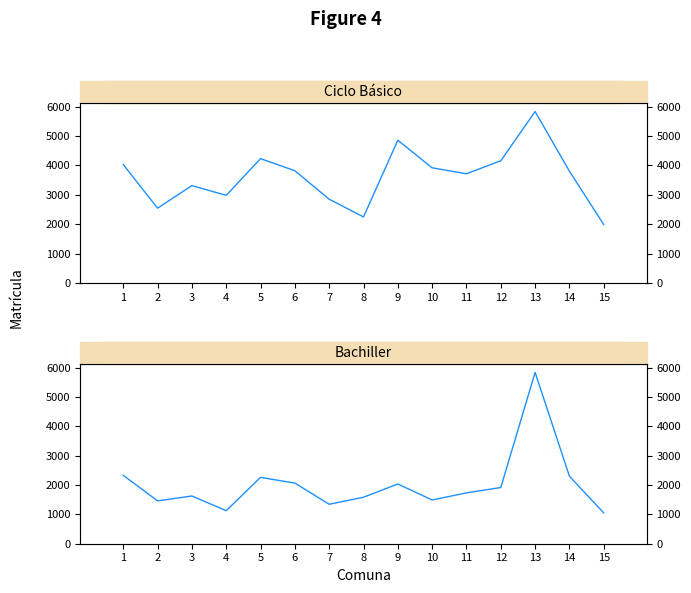

How many intersections are there between Ciclo Básico and Bachiller?

2